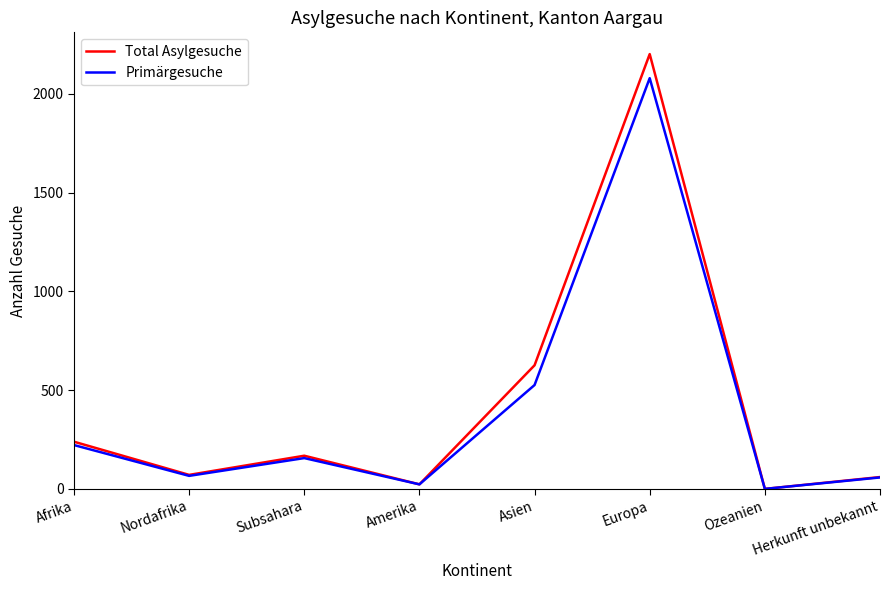

At which label does Primärgesuche first exceed 156?

Afrika